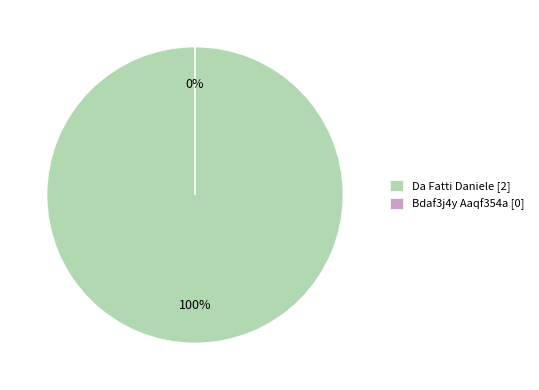

Combined, what portion of the pie is Da Fatti Daniele and Bdaf3j4y Aaqf354a?

100.0%